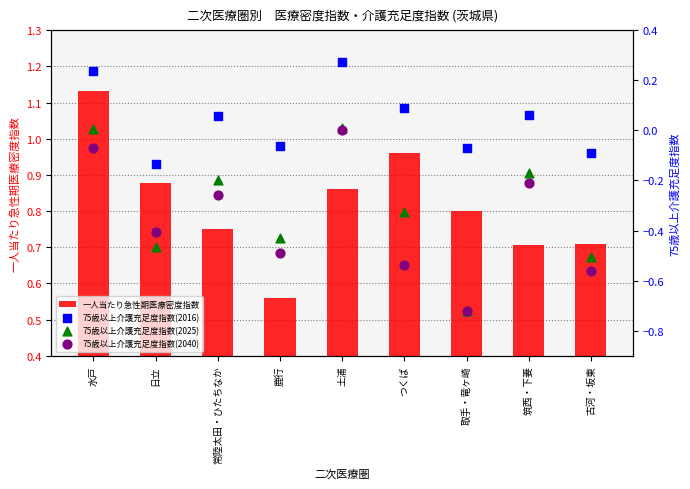

What are all the series names shown in the legend?

一人当たり急性期医療密度指数, 75歳以上介護充足度指数(2016), 75歳以上介護充足度指数(2025), 75歳以上介護充足度指数(2040)